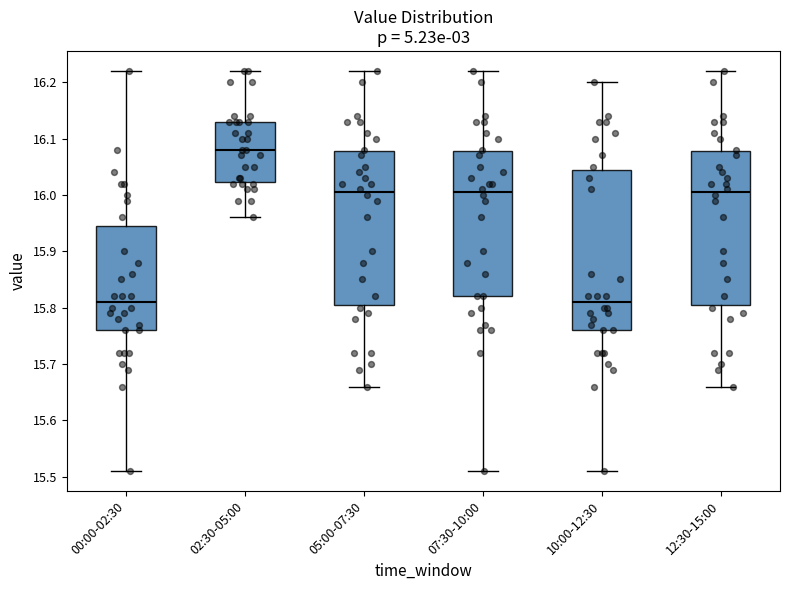

Which box is the tallest, from its lower edge to its upper edge?

10:00-12:30